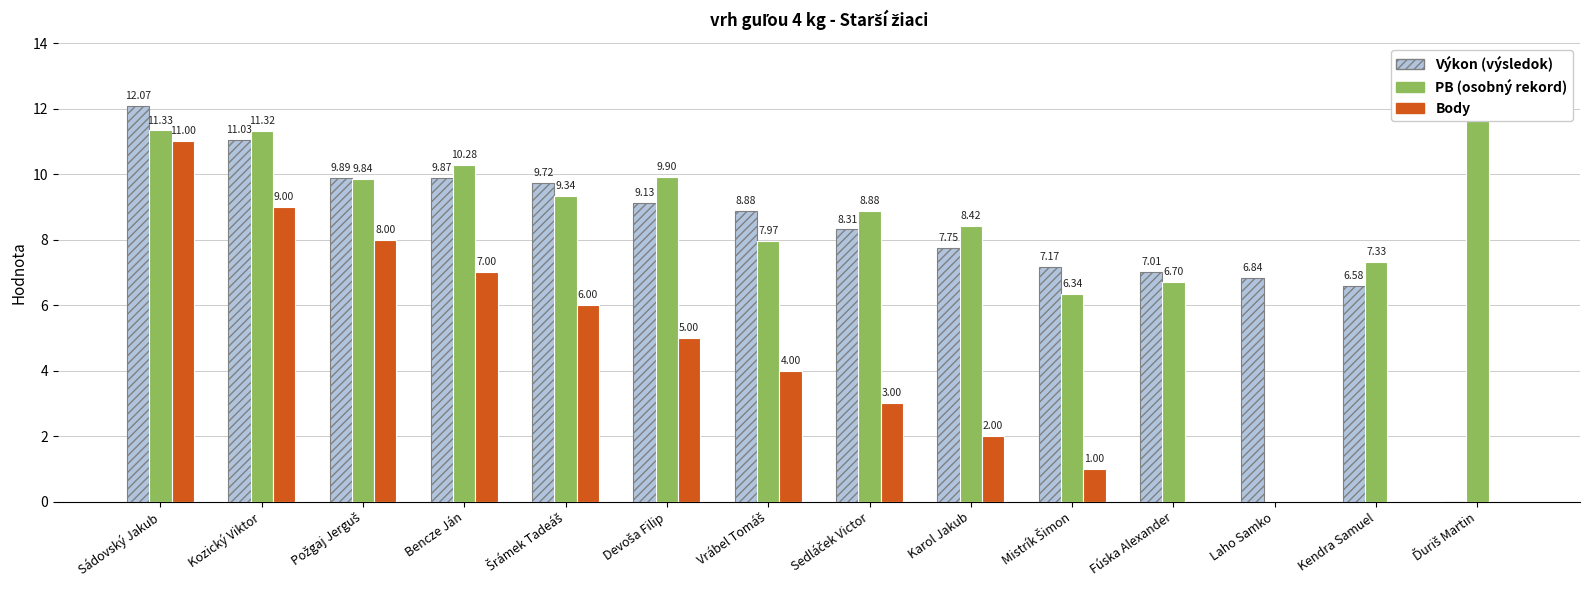

What is the difference between the maximum and second lowest values in the Body series?

11.0